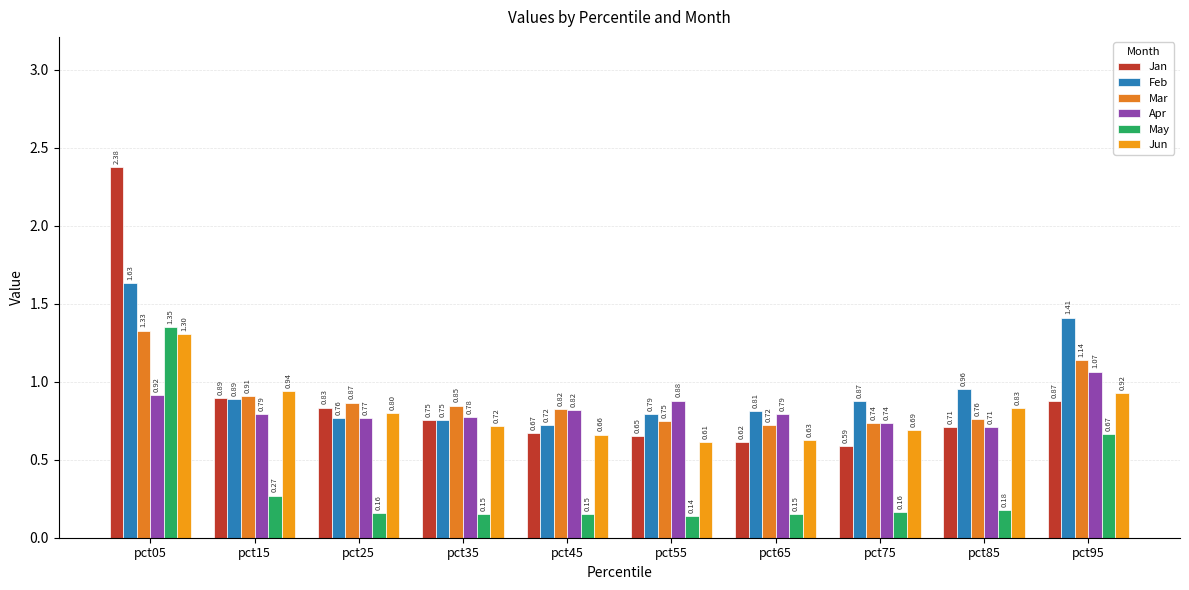

How many bars are there in total?

60